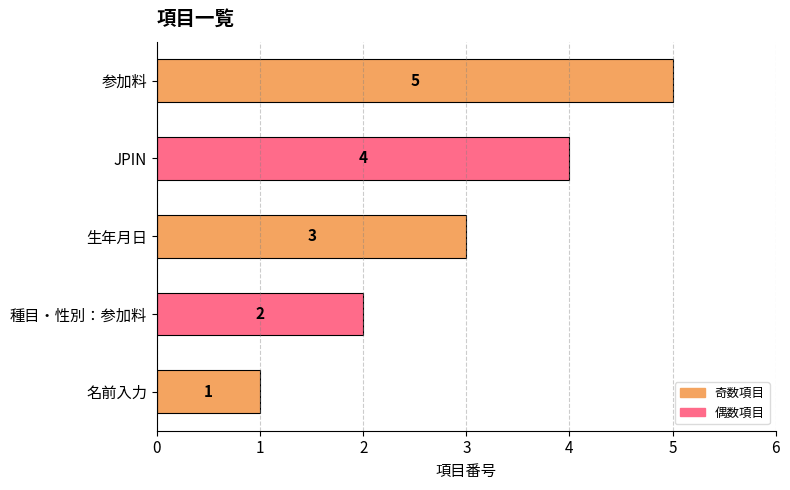

What is the difference between the second highest and second lowest values?

2